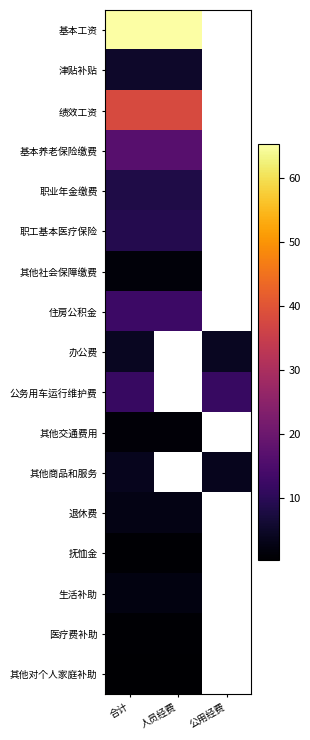

Is the value of 其他交通费用 at 合计 greater than the value of 职业年金缴费 at 人员经费?

No